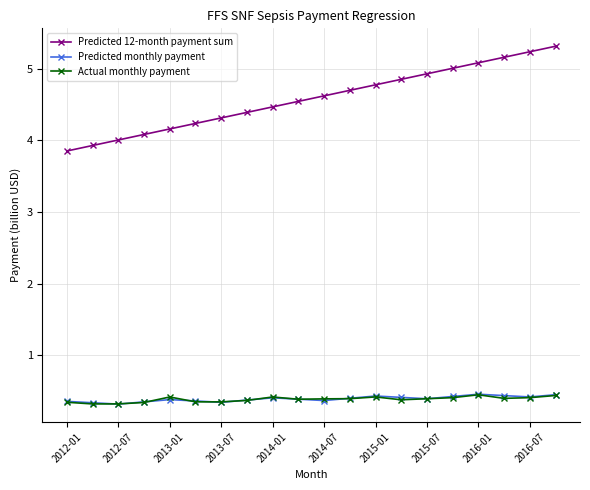

What is the value of the Predicted 12-month payment sum point at the 15th from the left?

4.9